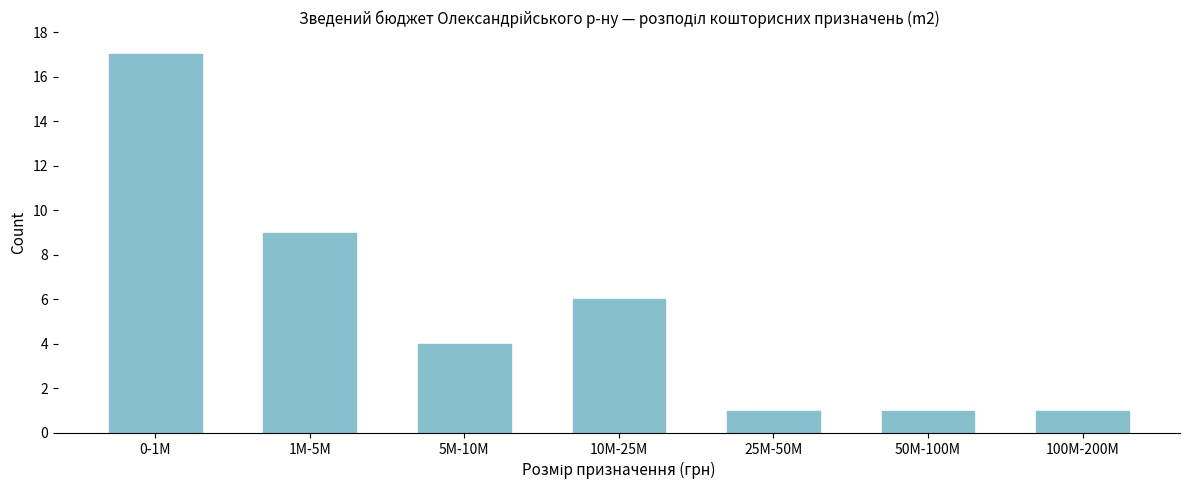

Reading left to right, extract all data points from this chart.

17	9	4	6	1	1	1